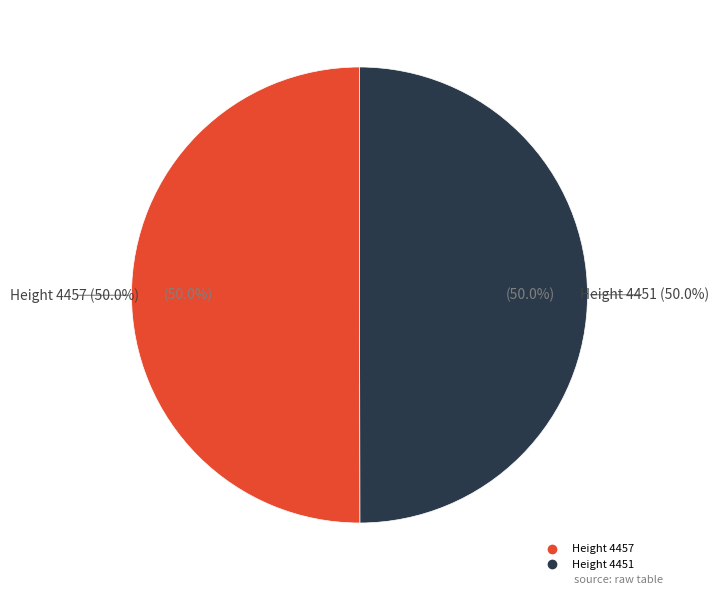

The 4451 slice represents 45% of the pie. True or false?

False